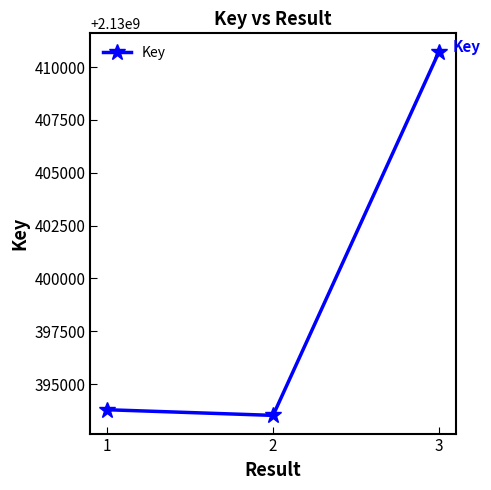

What is the approximate value at 2?

2130393515